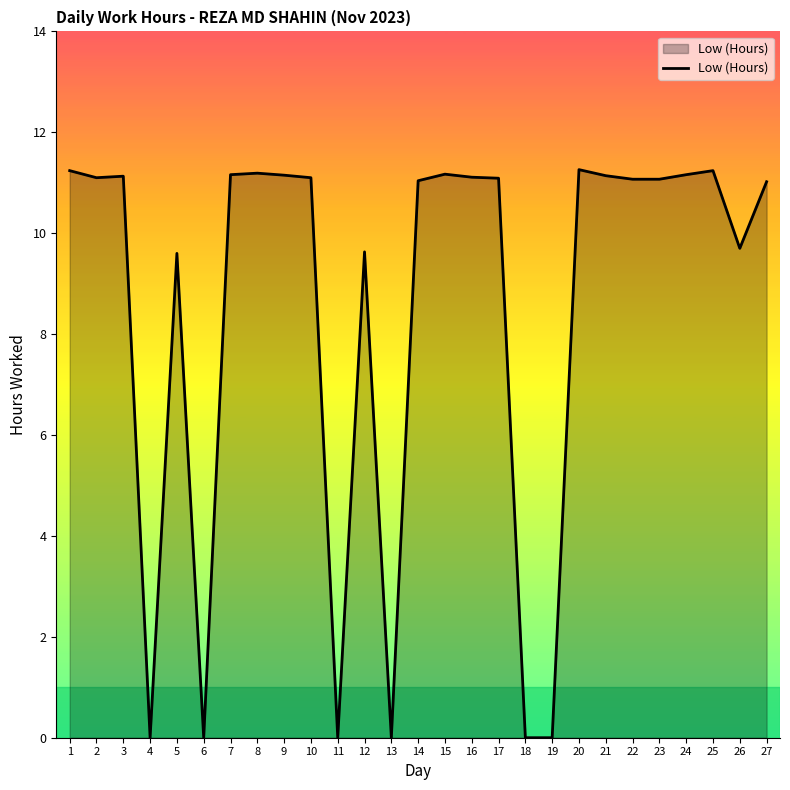

What is the maximum value shown in the chart?

11.3